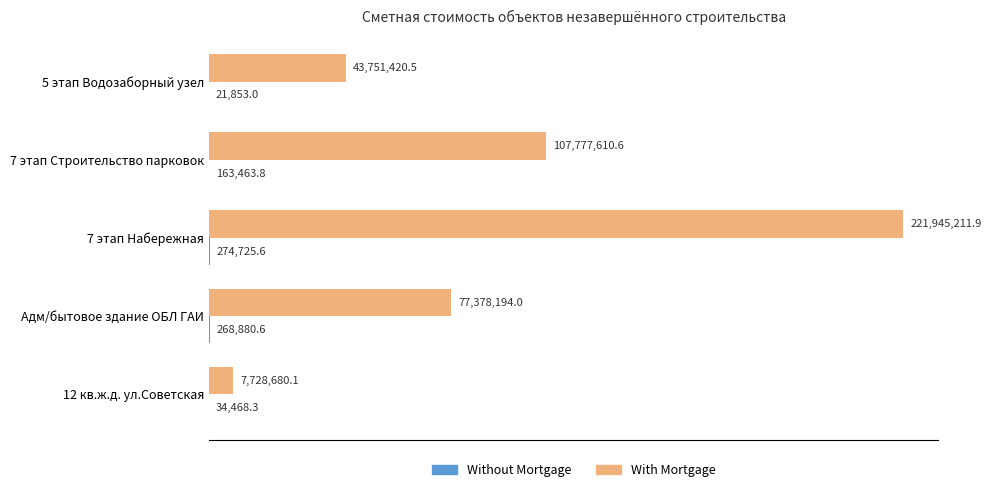

Reading left to right, extract all data points from this chart.

Without Mortgage: 21853.0	163463.8	274725.6	268880.6	34468.3
With Mortgage: 43751420.5	107777610.6	221945211.9	77378194.0	7728680.1